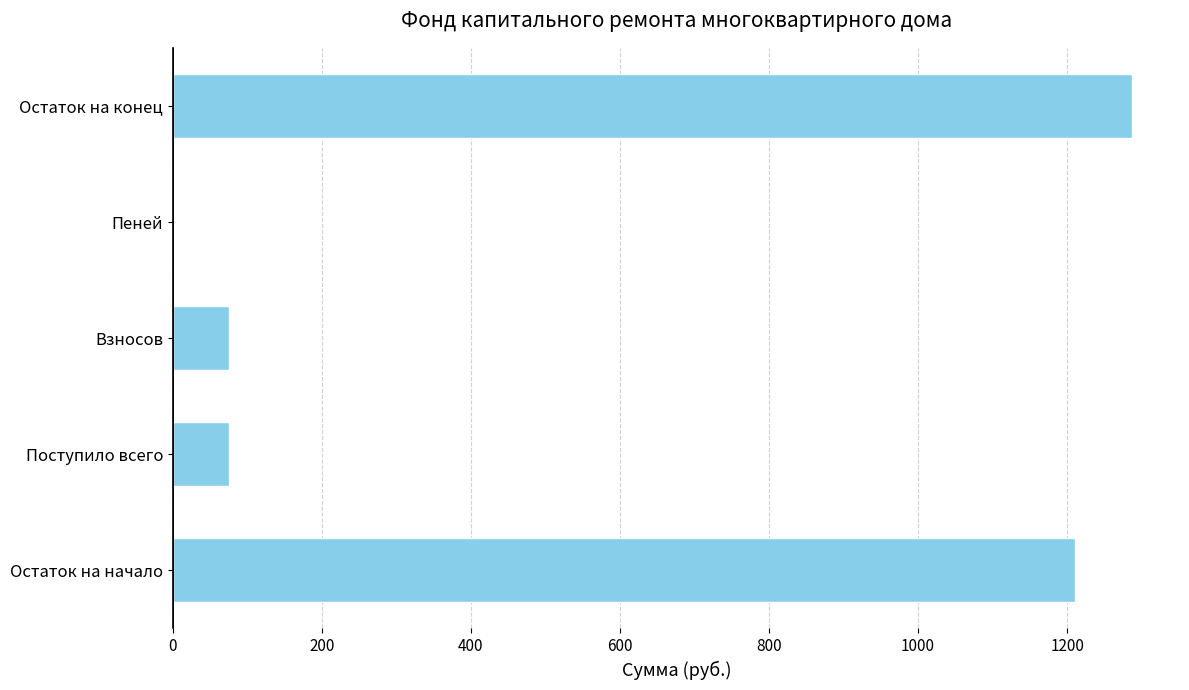

What is the change in value from Остаток на начало to Поступило всего?

-1135.2